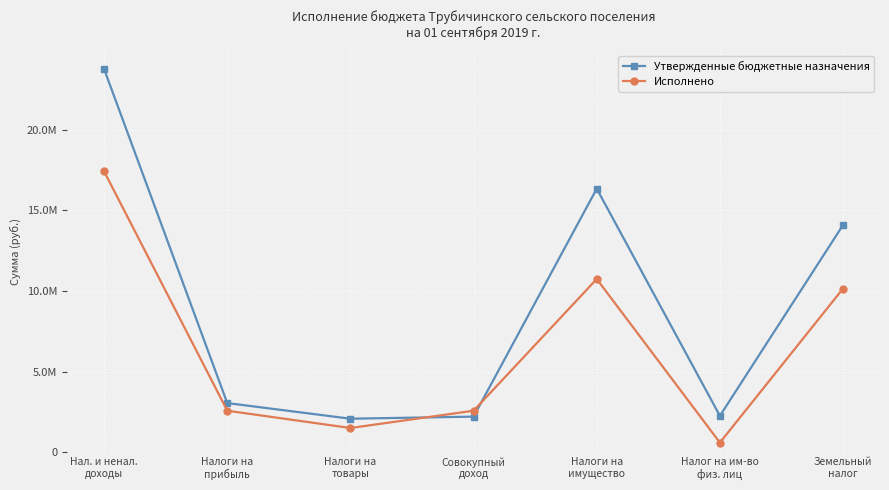

Reading left to right, transcribe all the data shown in this chart.

Утвержденные бюджетные назначения: Нал. и ненал.
доходы=23763700.0	Налоги на
прибыль=3044300.0	Налоги на
товары=2074100.0	Совокупный
доход=2204000.0	Налоги на
имущество=16343000.0	Налог на им-во
физ. лиц=2252000.0	Земельный
налог=14091000.0
Исполнено: Нал. и ненал.
доходы=17417817.5	Налоги на
прибыль=2571029.8	Налоги на
товары=1498219.1	Совокупный
доход=2569431.2	Налоги на
имущество=10740301.6	Налог на им-во
физ. лиц=590678.8	Земельный
налог=10149622.8